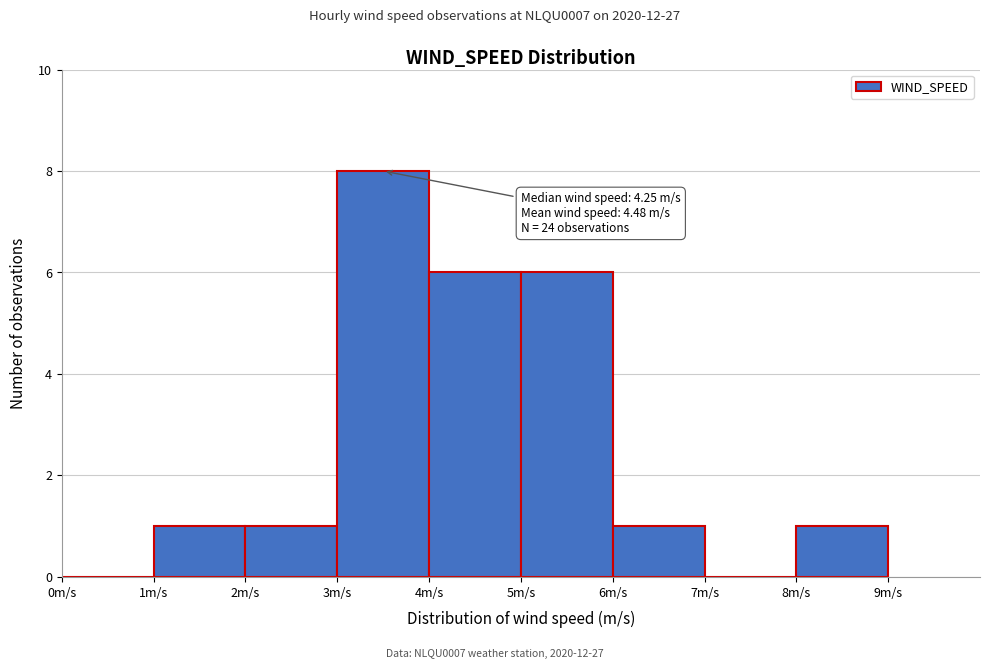

Which range on the x-axis has the tallest bar?

3 to 4